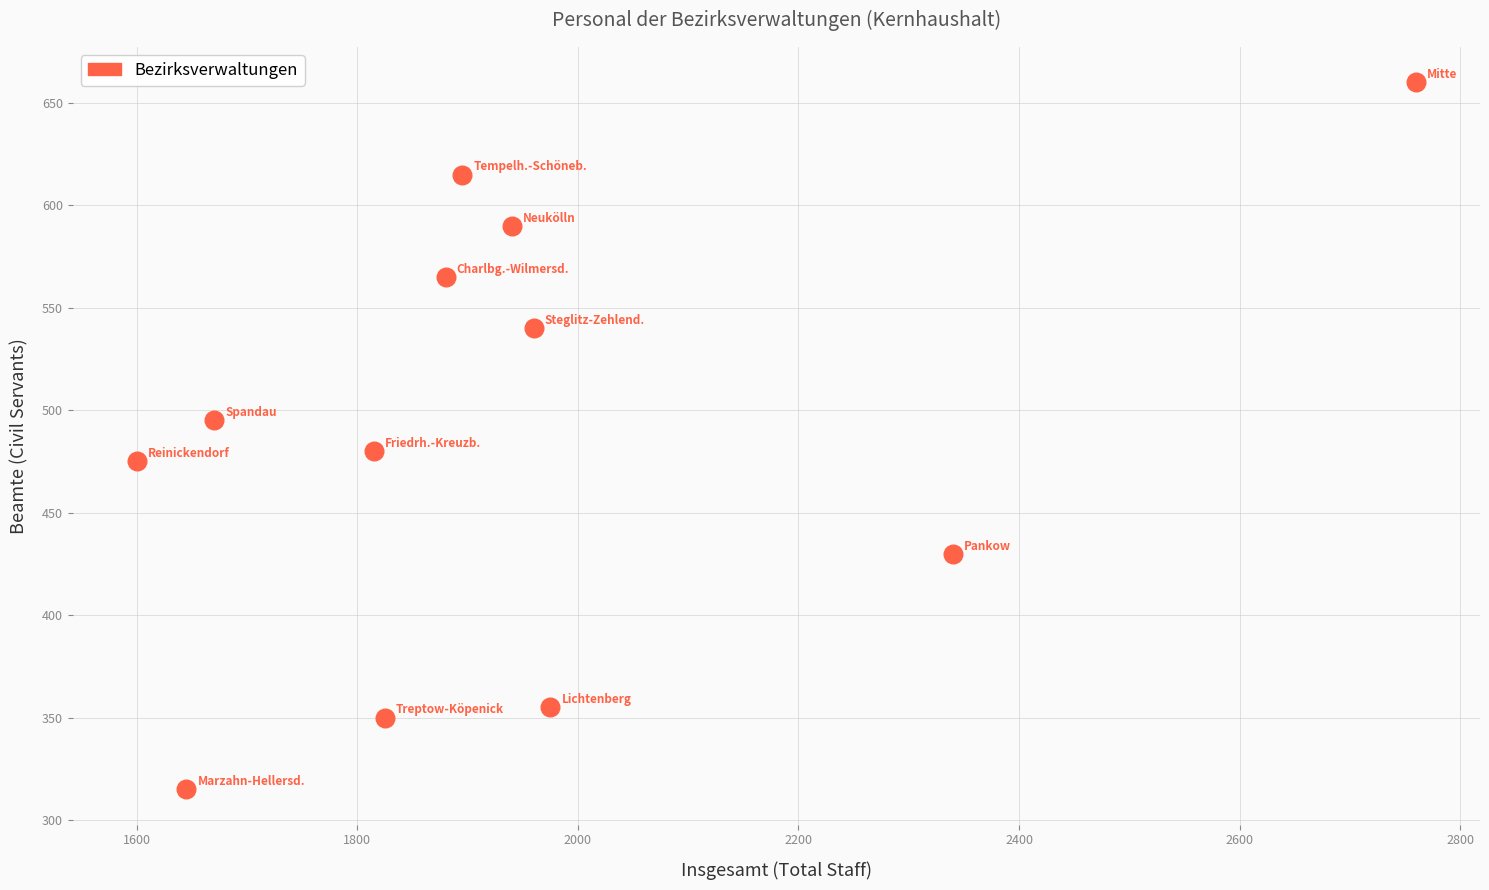

What is the average X value?

1942